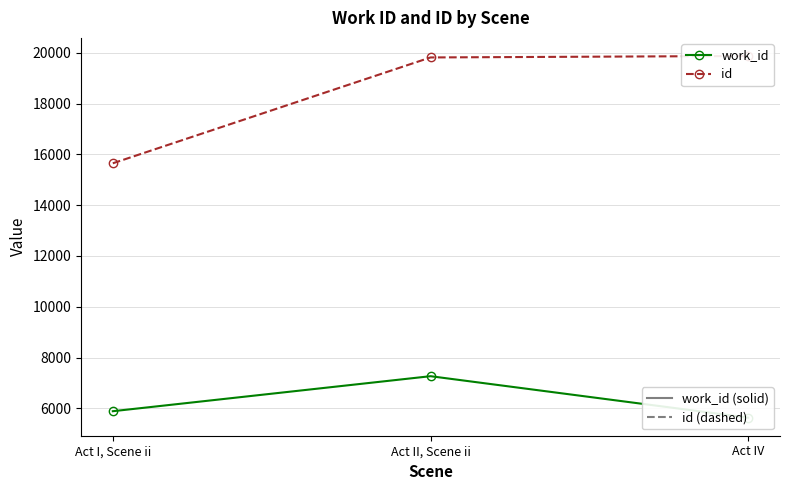

What is the average value of the work_id series?

6266